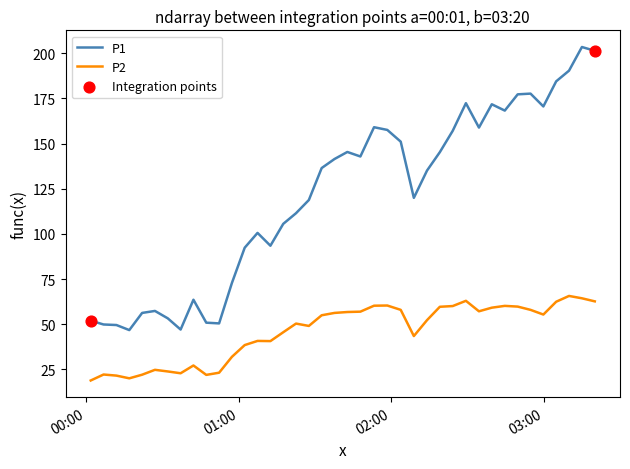

Which series has the largest total across all categories?

P1